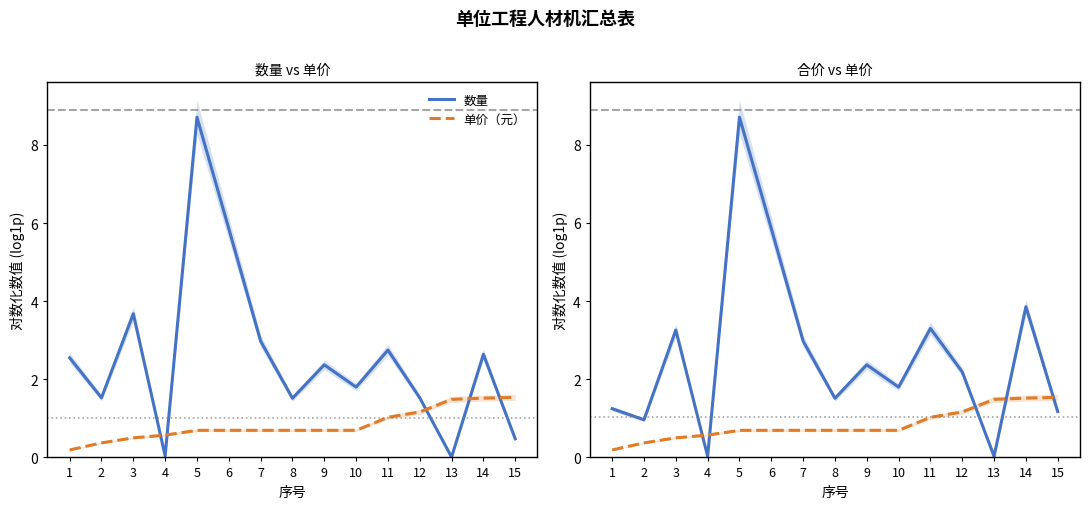

What is the average value of the 数量 series?

2.6